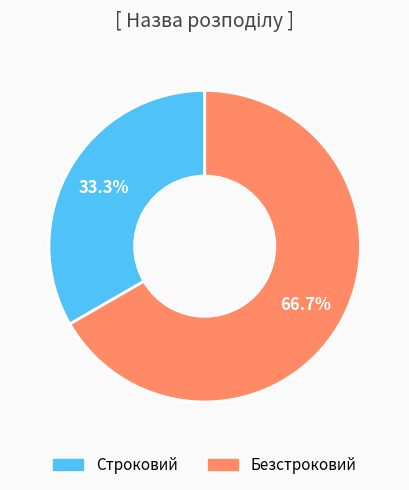

To the nearest percent, what is the average slice percentage?

50%